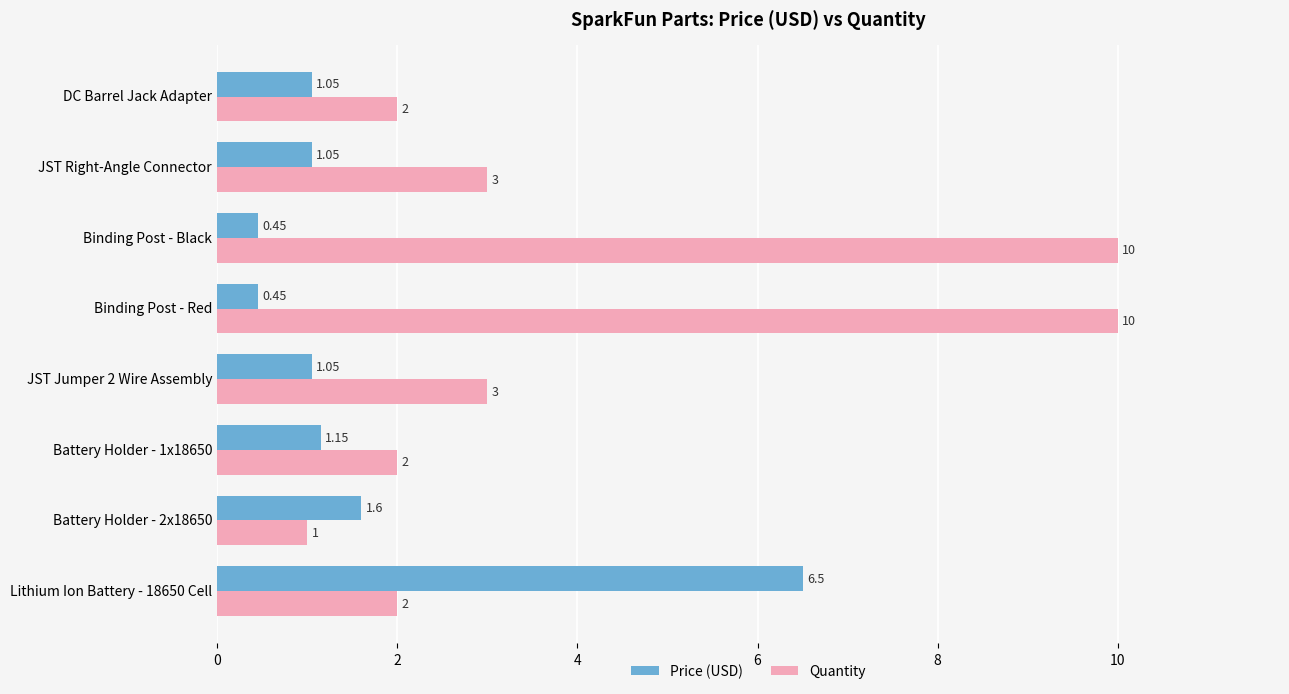

Rank the series by their average value, from highest to lowest.

Quantity, Price (USD)